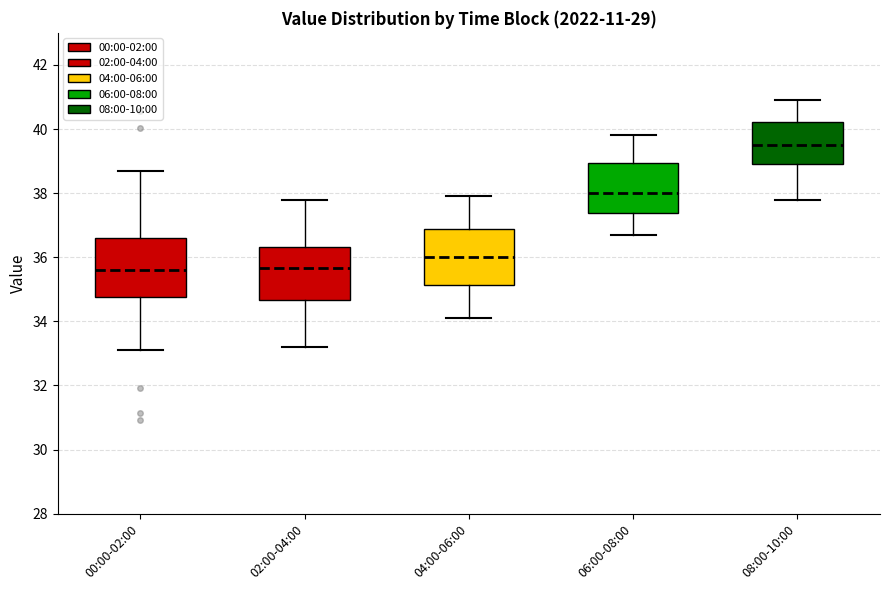

Which box's median line is the highest?

08:00-10:00